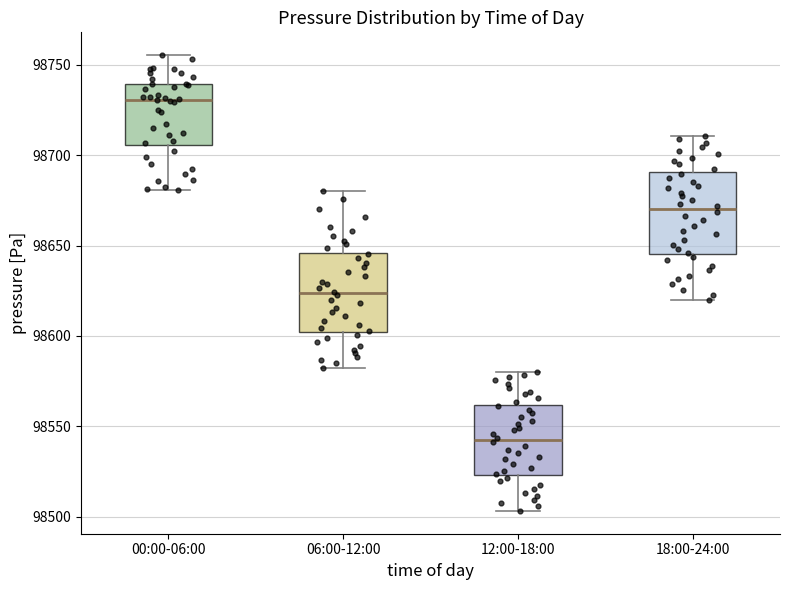

Reading left to right, read every box against the y-axis: the position of its median line, the range the box covers, and the ends of its whiskers. The values are not printed on the chart, so give them approximately, as read against the axis.

00:00-06:00: median 98730, box 98705 to 98740, whiskers 98680 to 98755
06:00-12:00: median 98625, box 98600 to 98645, whiskers 98580 to 98680
12:00-18:00: median 98545, box 98525 to 98560, whiskers 98505 to 98580
18:00-24:00: median 98670, box 98645 to 98690, whiskers 98620 to 98710